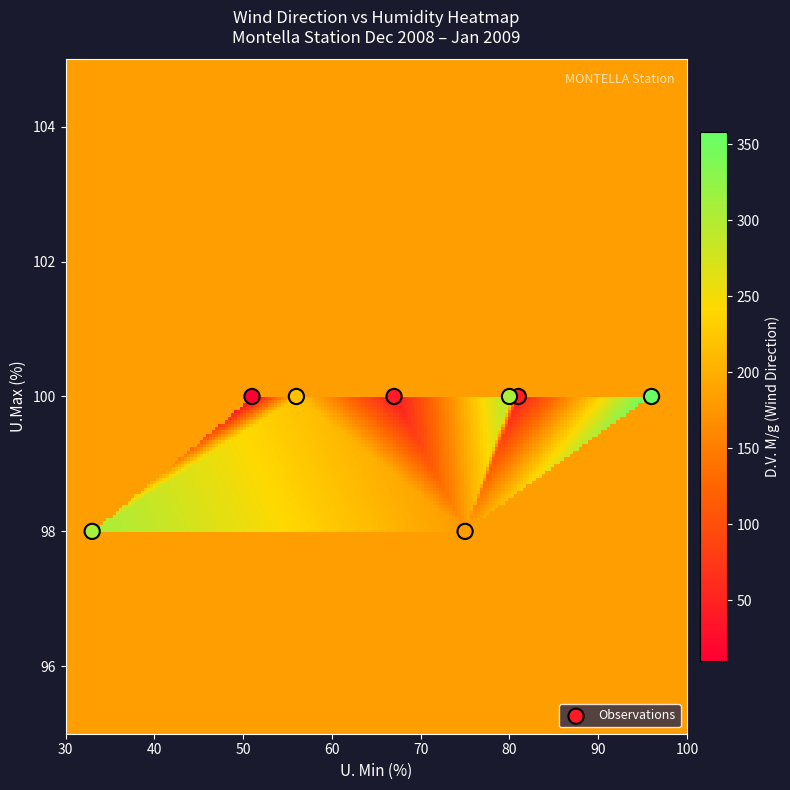

What is the average Y value?

100